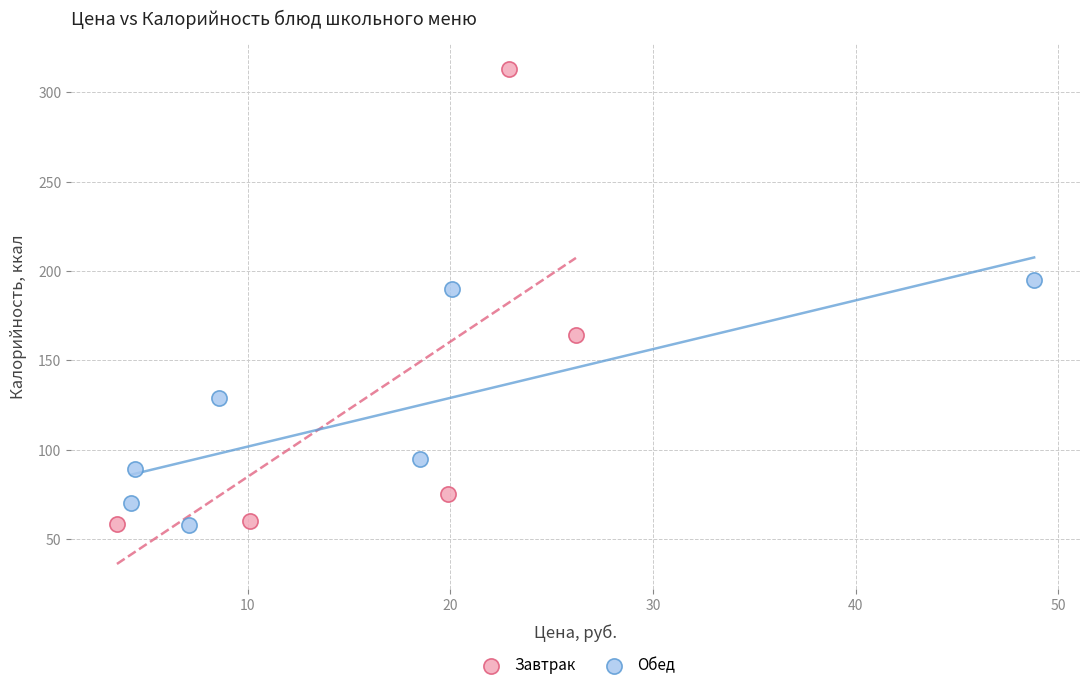

What are all the series names shown in the legend?

Завтрак, Обед